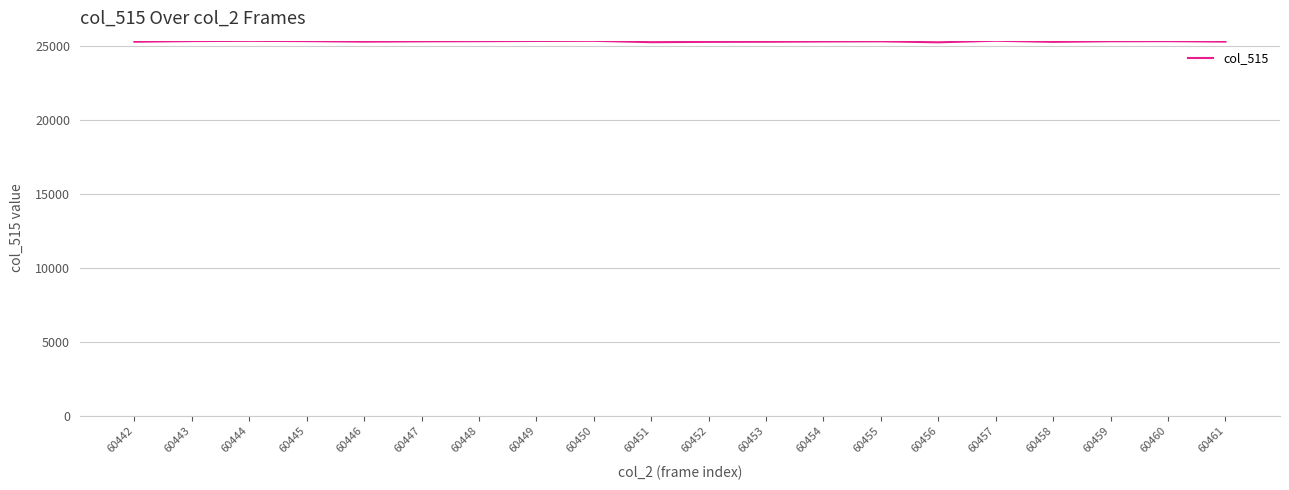

At which label does the data first exceed 25302?

60443